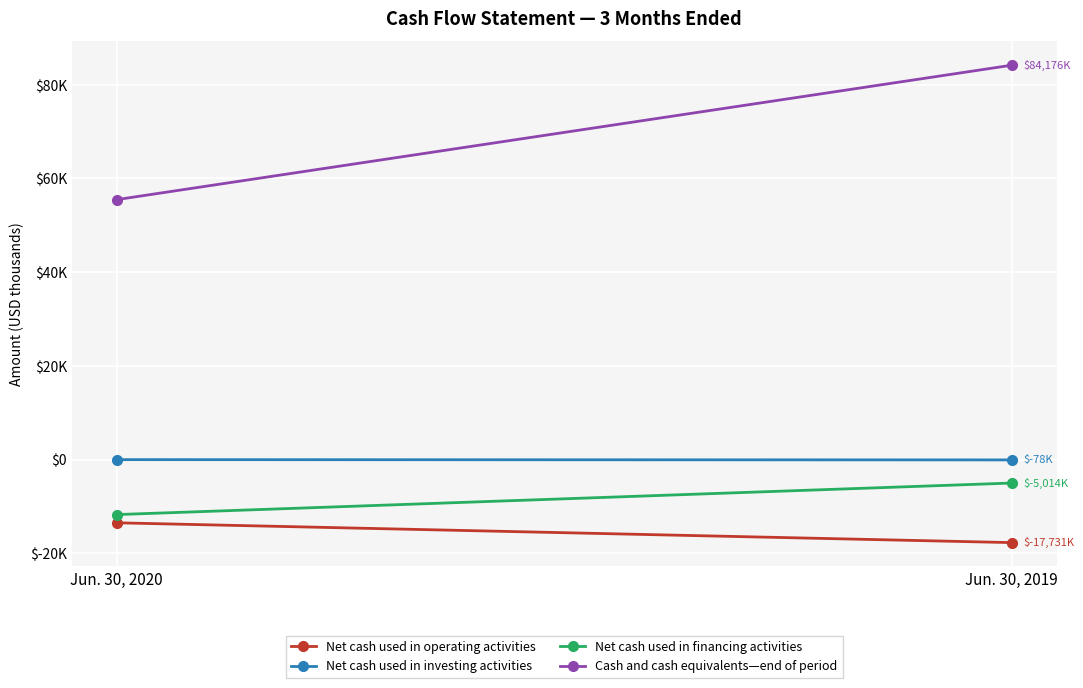

Which series has the widest spread of values?

Cash and cash equivalents—end of period